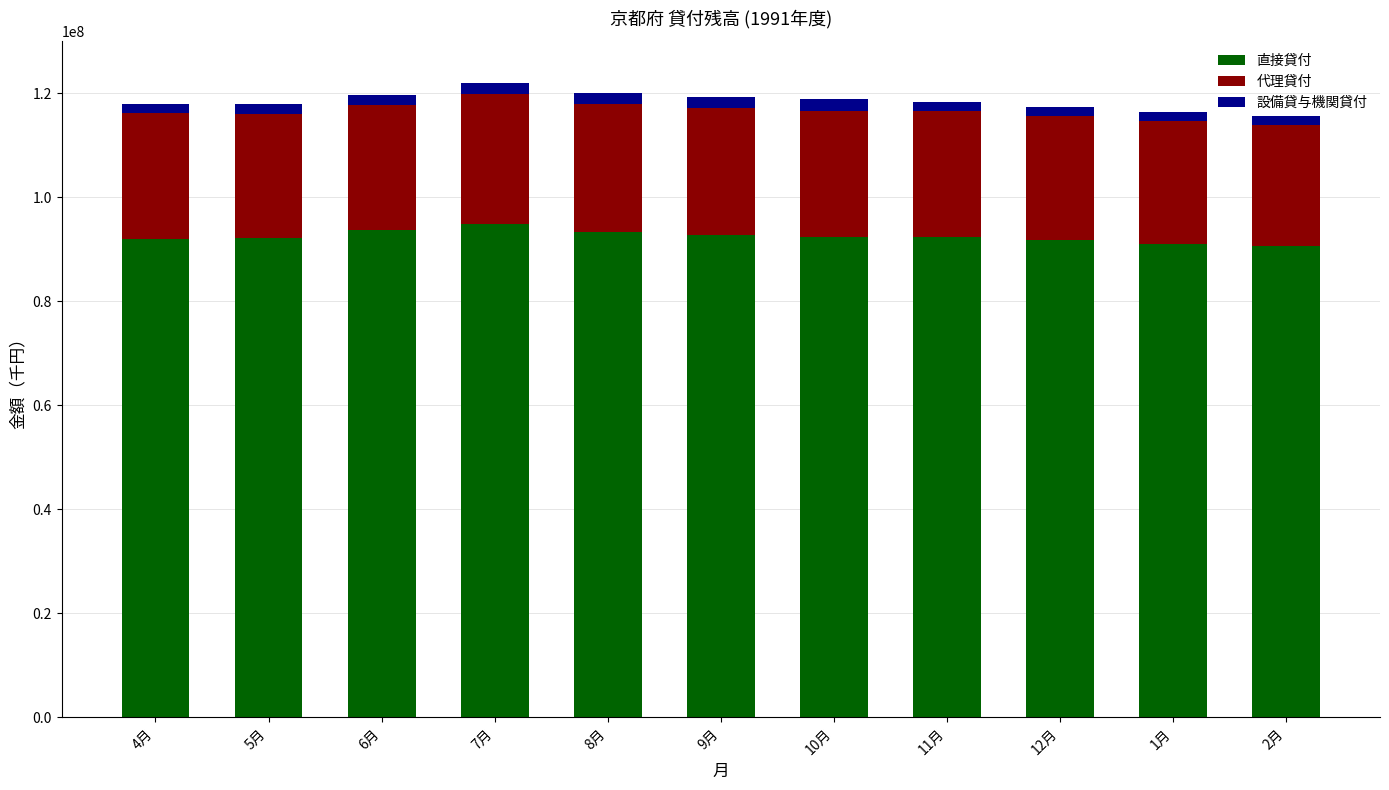

Where does the 直接貸付 series first go above 92332577?

6月